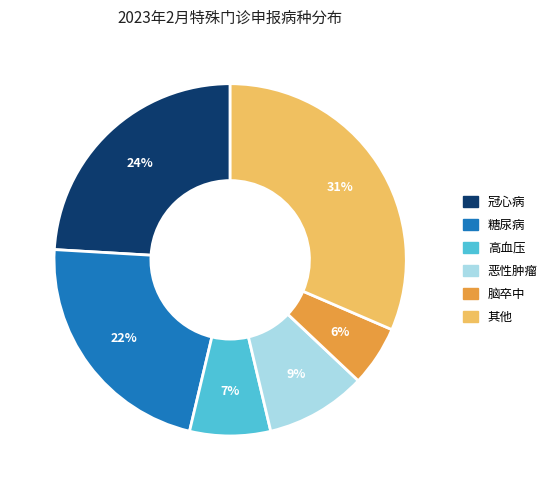

Which category has the biggest portion of the pie?

其他